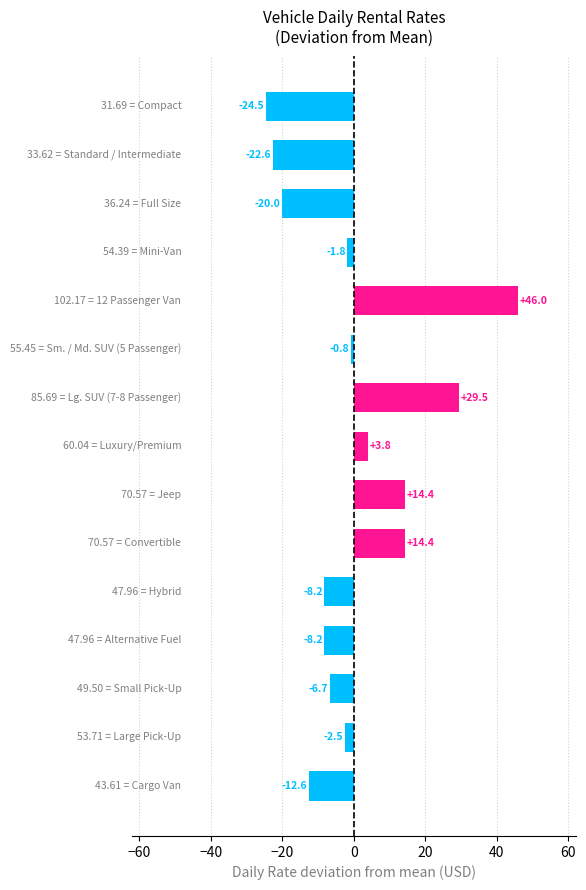

What is the difference between the maximum and minimum values?

70.5